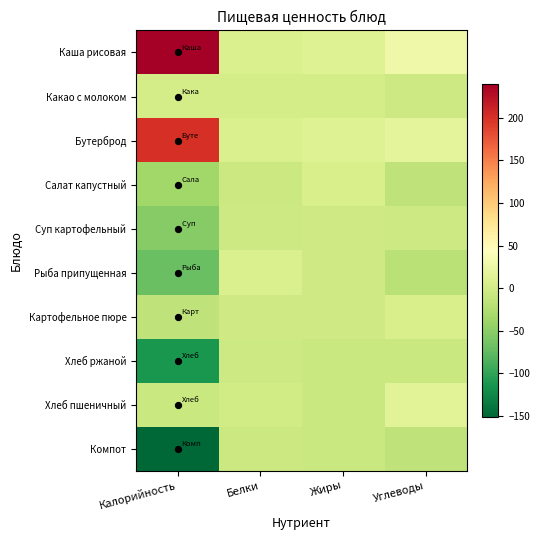

Reading right to left, transcribe all the data shown in this chart.

Каша рисовая: Углеводы=28.0	Жиры=11.2	Белки=6.9	Калорийность=239.7
Какао с молоком: Углеводы=-4.4	Жиры=1.5	Белки=1.6	Калорийность=2.7
Бутерброд: Углеводы=17.5	Жиры=11.3	Белки=7.5	Калорийность=200.7
Салат капустный: Углеводы=-14.3	Жиры=4.7	Белки=-4.9	Калорийность=-35.3
Суп картофельный: Углеводы=-3.3	Жиры=-2.5	Белки=-4.1	Калорийность=-52.3
Рыба припущенная: Углеводы=-19.7	Жиры=-2.2	Белки=7.1	Калорийность=-70.3
Картофельное пюре: Углеводы=5.1	Жиры=-2.8	Белки=-2.6	Калорийность=-15.3
Хлеб ржаной: Углеводы=-7.7	Жиры=-7.3	Белки=-4.4	Калорийность=-112.3
Хлеб пшеничный: Углеводы=14.1	Жиры=-6.6	Белки=-0.9	Калорийность=-6.3
Компот: Углеводы=-15.3	Жиры=-7.3	Белки=-6.1	Калорийность=-151.3